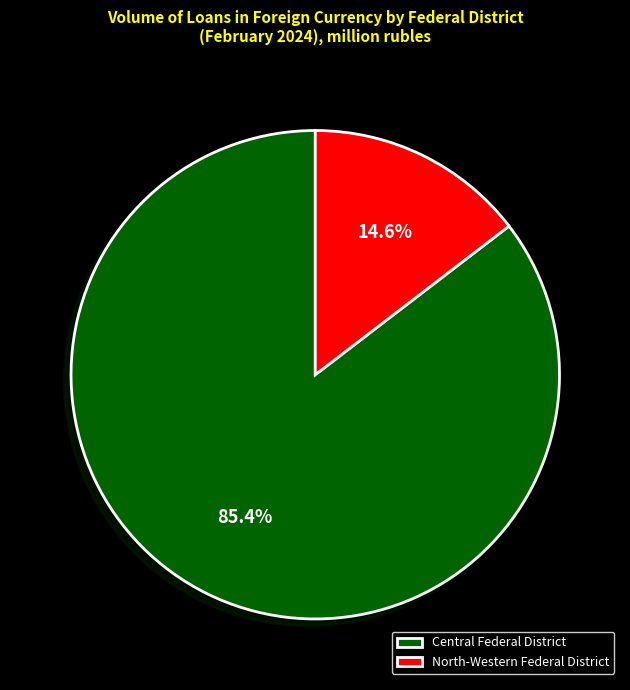

What percentage do North-Western Federal District and Central Federal District together represent?

100.0%